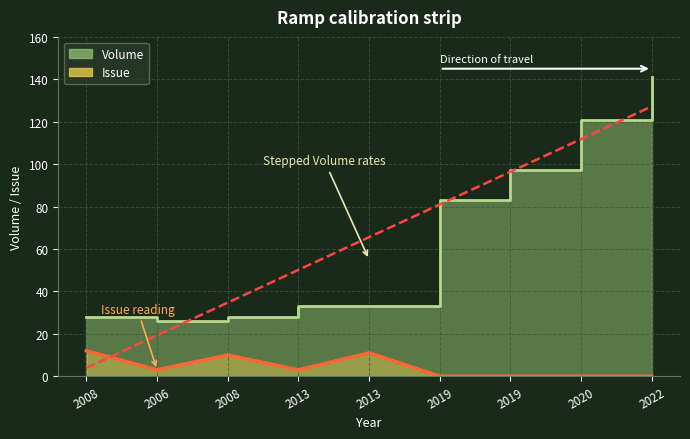

What is the maximum value for Volume?

141